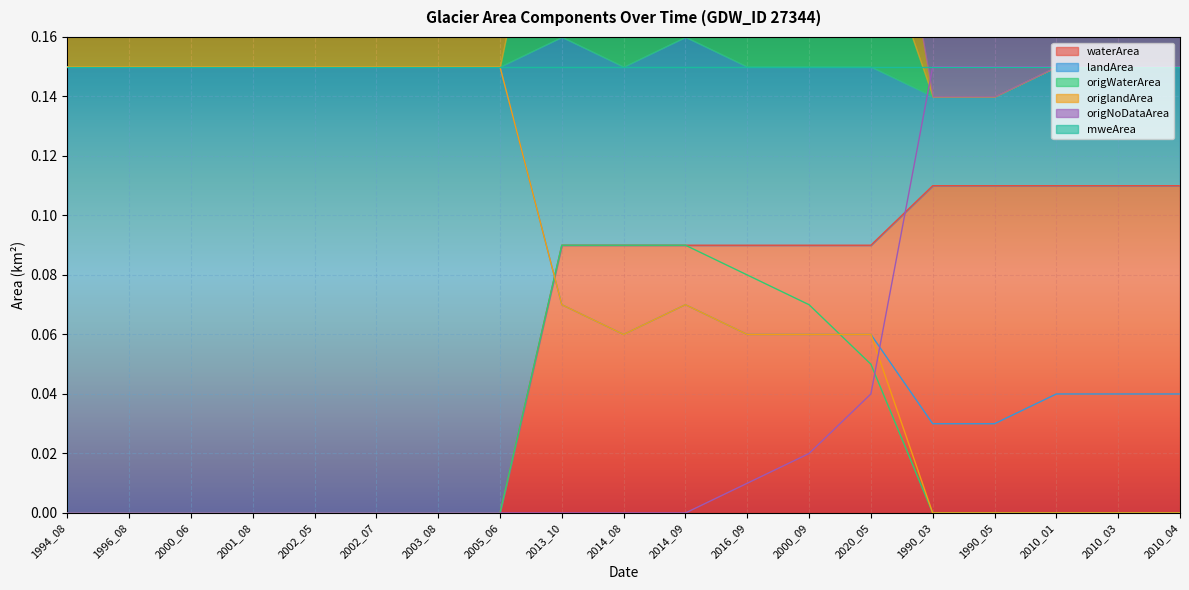

The value of waterArea at 2020_05 is 0.1. True or false?

True